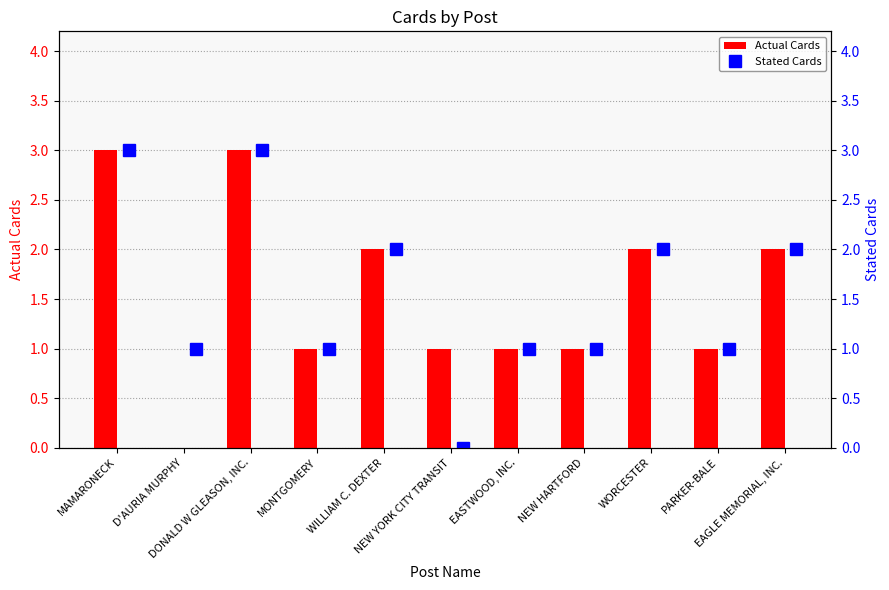

How many data points in Stated Cards are less than 1?

1